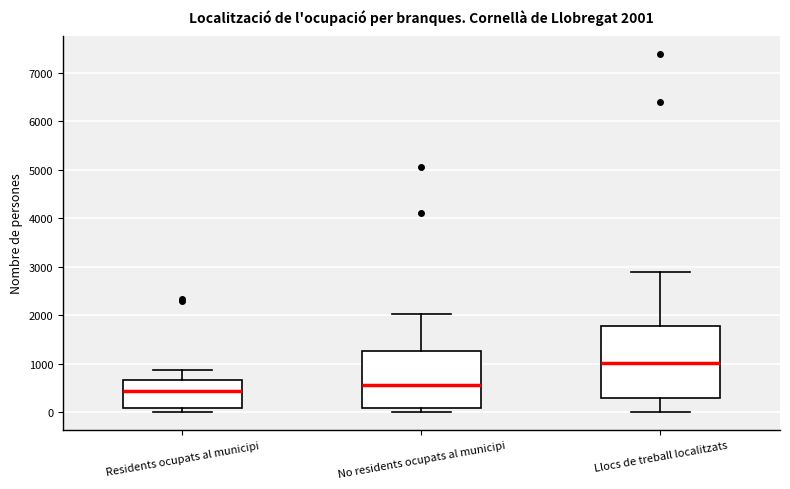

Which box is the tallest, from its lower edge to its upper edge?

Llocs de treball localitzats